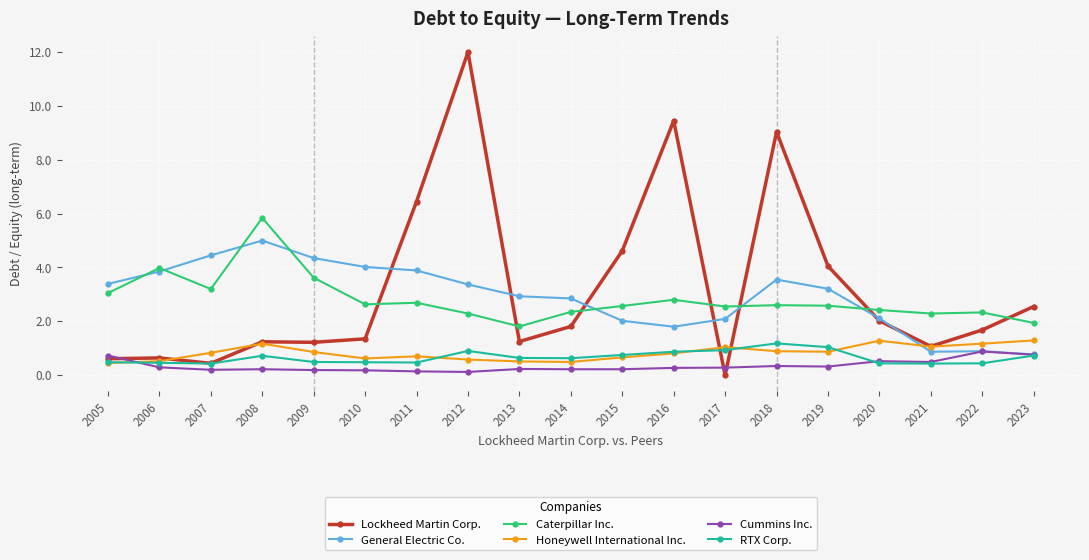

Does the chart have visible grid lines?

Yes